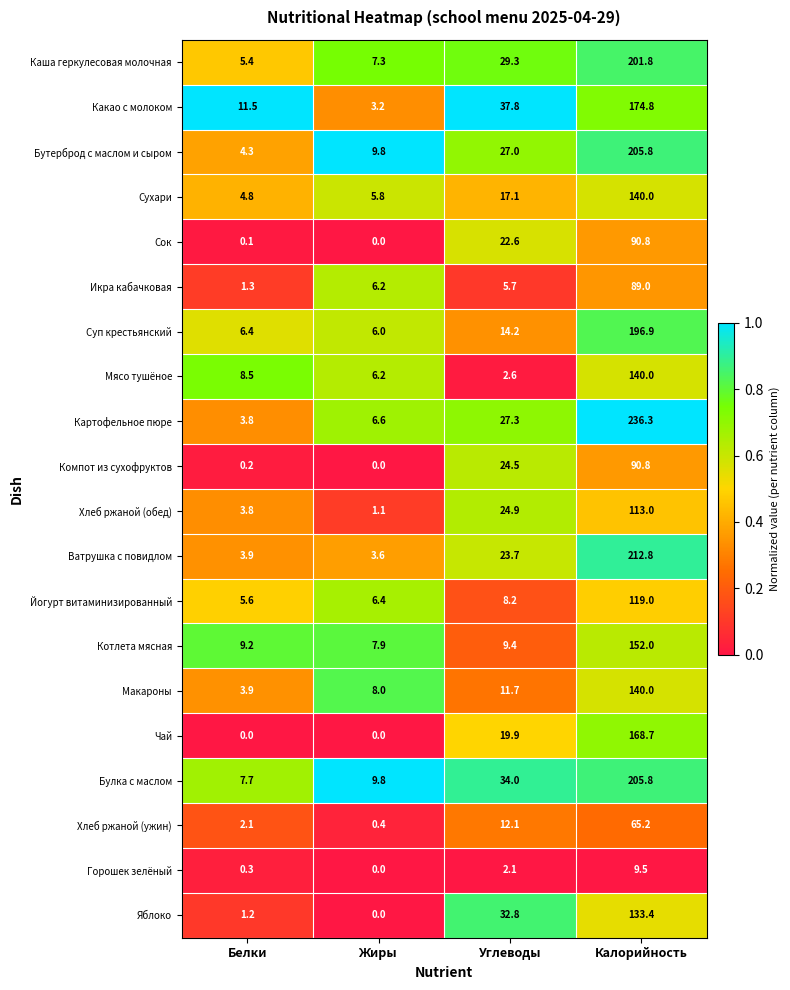

Rank the categories by Ватрушка с повидлом value from lowest to highest.

Жиры, Белки, Углеводы, Калорийность